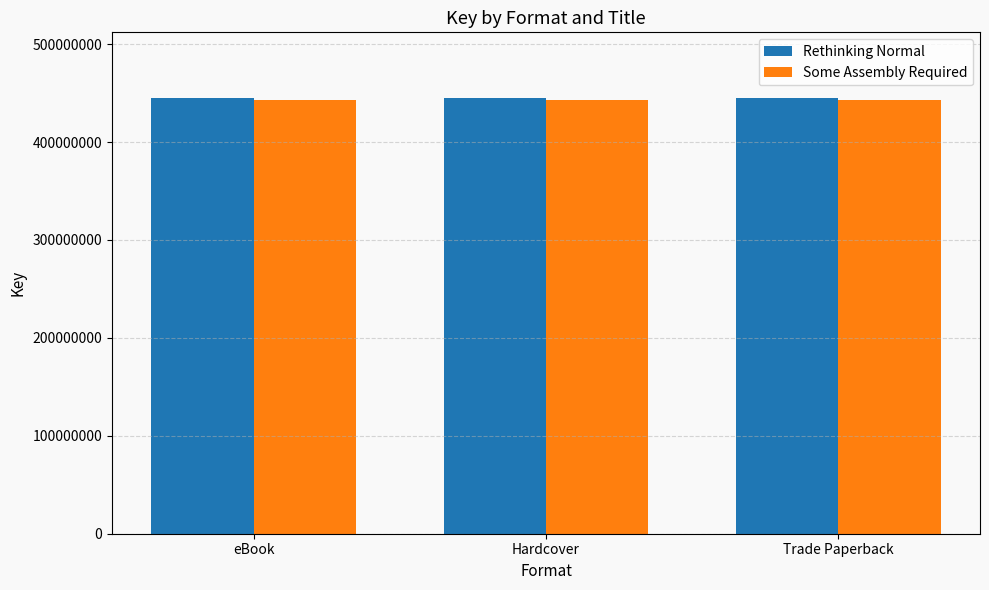

What is the label of the 3rd bar from the right?

eBook